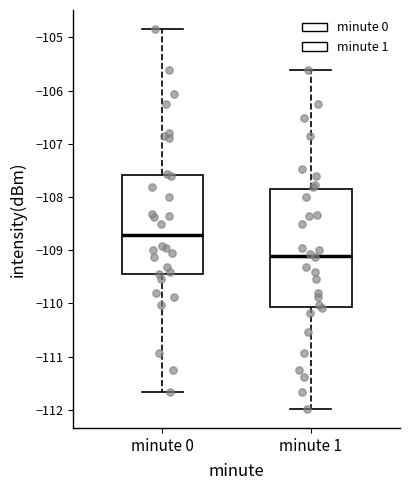

Reading left to right, transcribe this box plot: for each box, give where its median line is, the range the box spans, and where its two whiskers end, as read against the y-axis. The values are not printed on the chart, so give them approximately, as read against the axis.

minute 0: median -108.7, box -109.4 to -107.6, whiskers -111.7 to -104.8
minute 1: median -109.1, box -110.1 to -107.9, whiskers -112.0 to -105.6